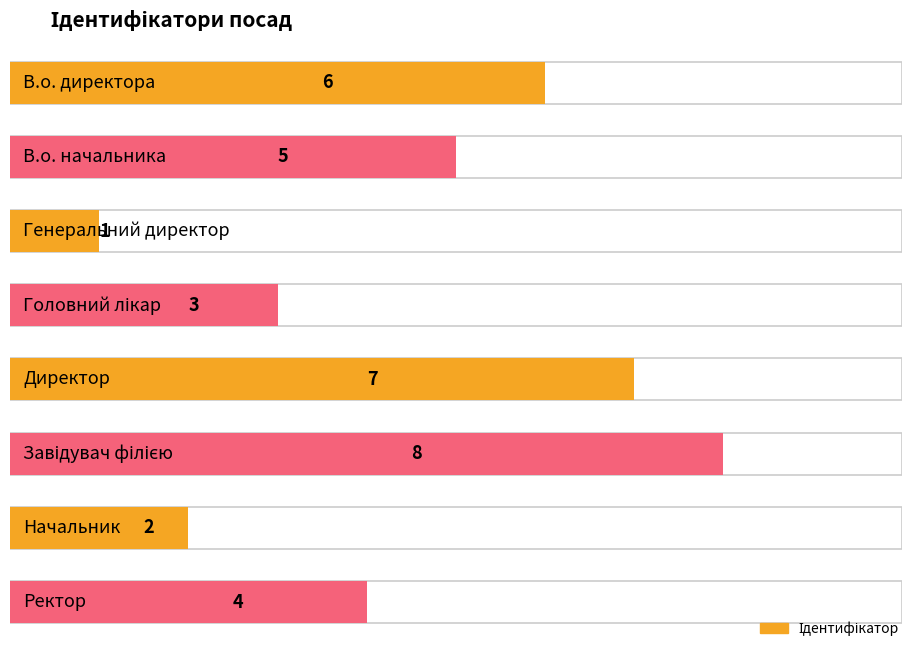

Does the chart contain stacked bars?

No